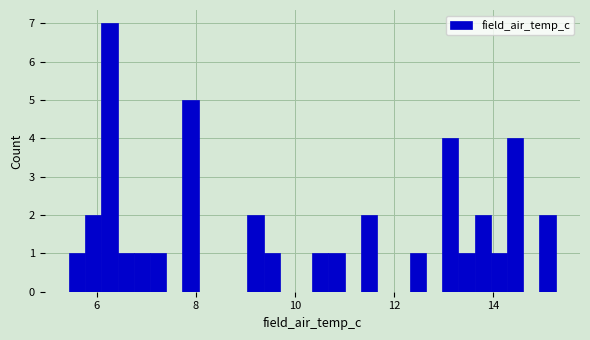

Read against the x-axis, roughly where is the centre of the tallest bar?

6.2